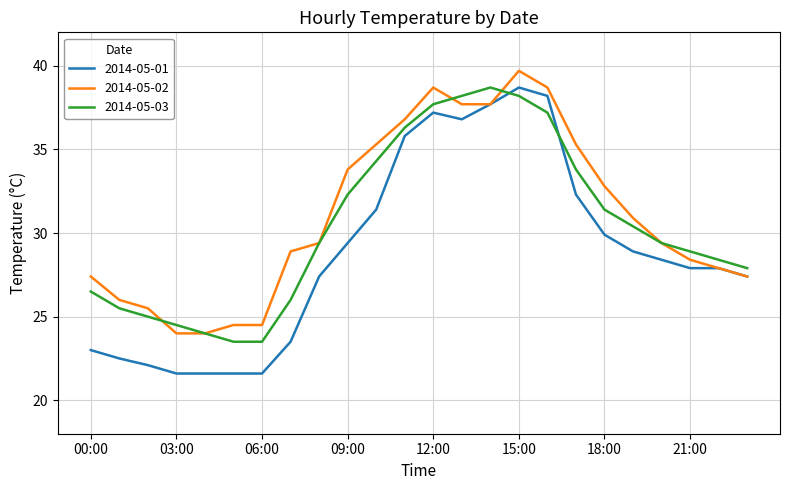

True or false: 2014-05-03 has more than 2 interior local peaks.

False